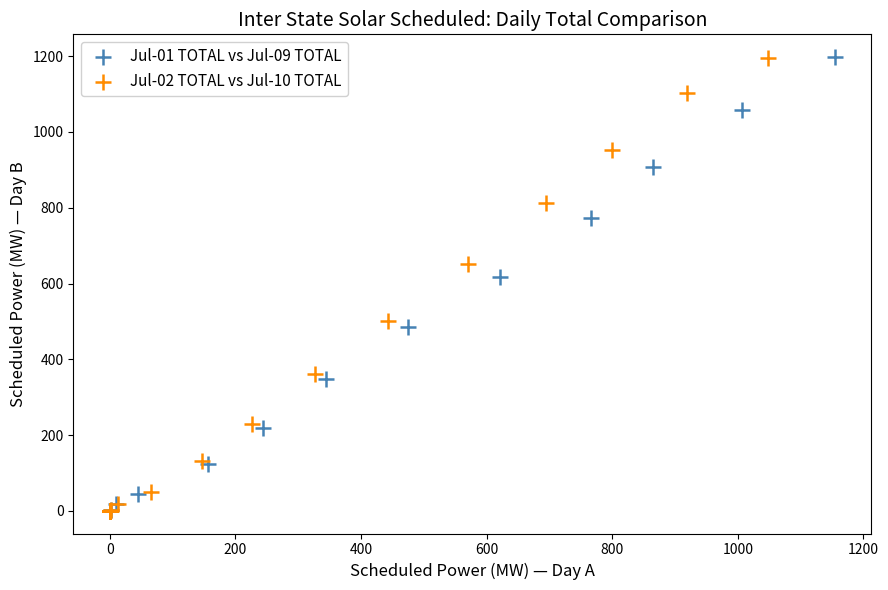

Which series has the largest Y range (max minus min)?

Jul-01 TOTAL vs Jul-09 TOTAL